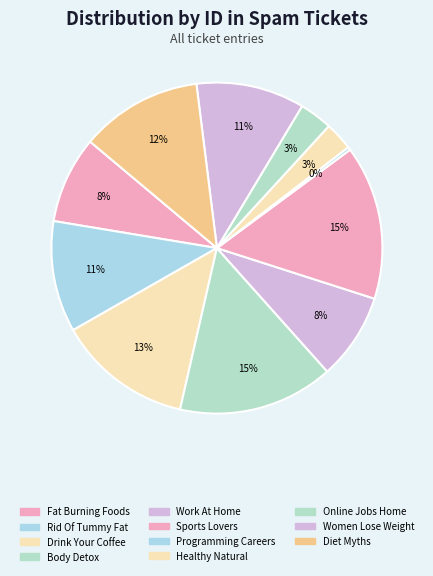

To the nearest percent, what is the difference between the largest and smallest slice percentages?

15%